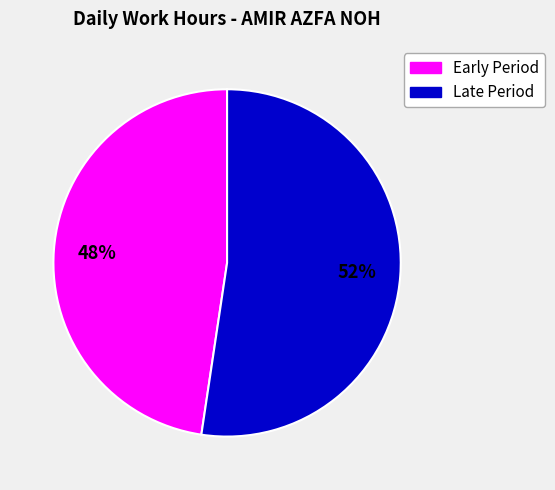

To the nearest percent, what is the average slice percentage?

50%